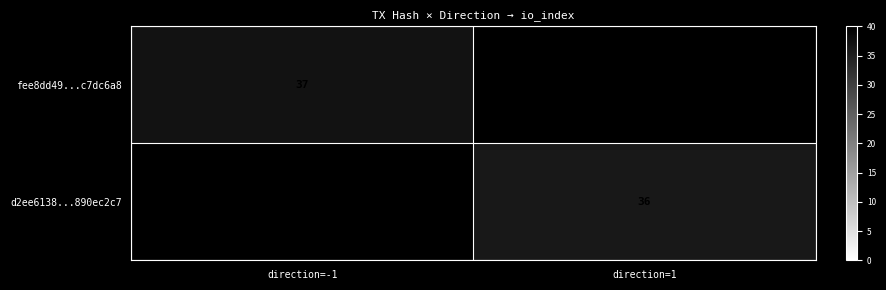

The fee8dd49...c7dc6a8 series shows 56 at direction=-1. True or false?

False